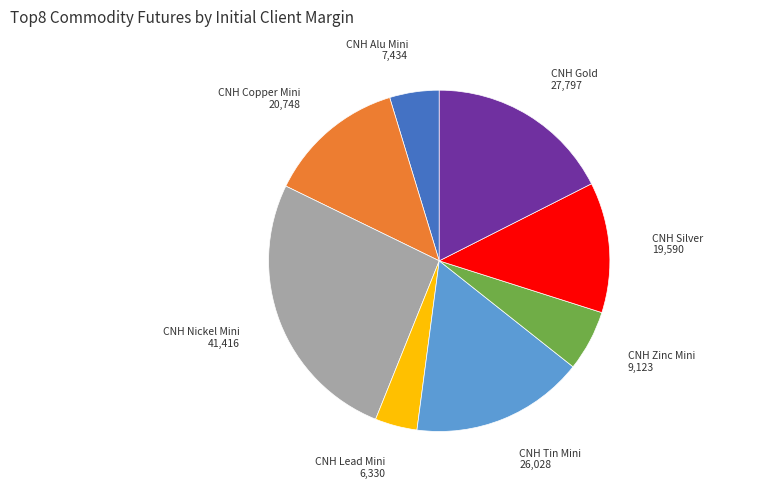

Is it true that CNH Silver is 12% of the pie?

True